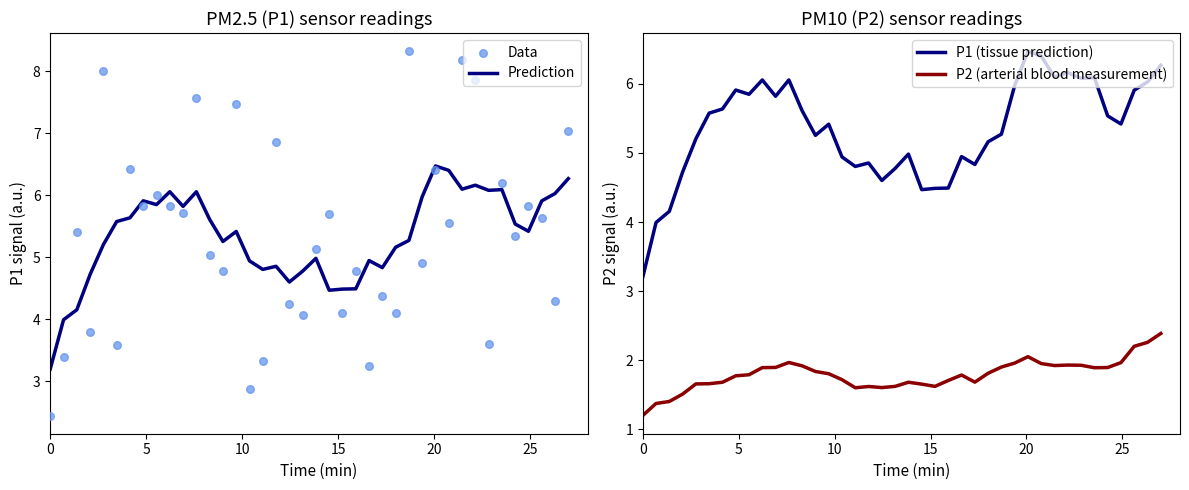

True or false: P2 (arterial blood measurement) and P1 (tissue prediction) intersect in this chart.

False